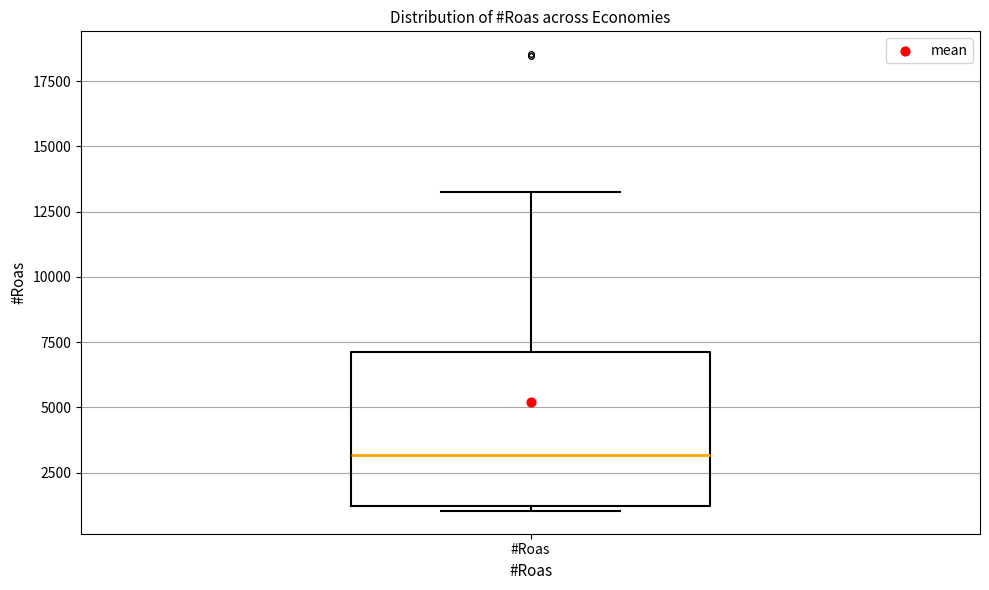

Read this box plot against the y-axis: the position of the median line, the range covered by the box, and the ends of both whiskers. The values are not printed on the chart, so give them approximately, as read against the axis.

median 3000, box 1000 to 7000, whiskers 1000 (just below the box's lower edge) to 13000